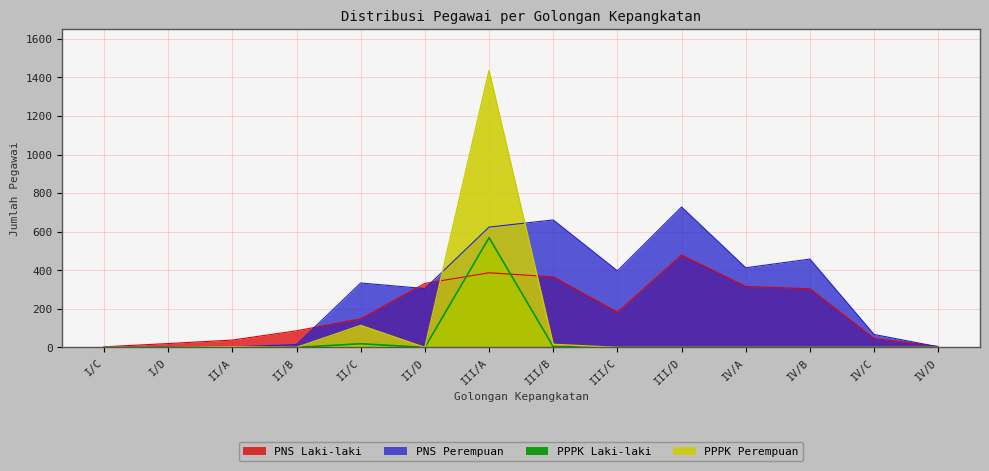

In PNS Laki-laki, how many points are lower than both neighbors (excluding endpoints)?

1